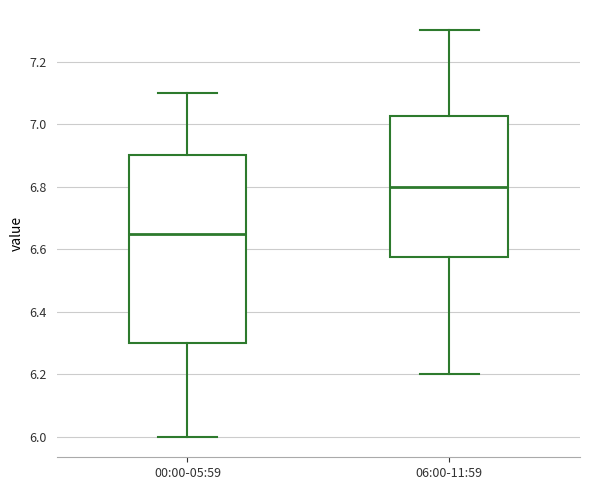

Where does the lower whisker of the box for 00:00-05:59 end on the y-axis? The values are not printed on the chart, so give them approximately, as read against the axis.

6.00